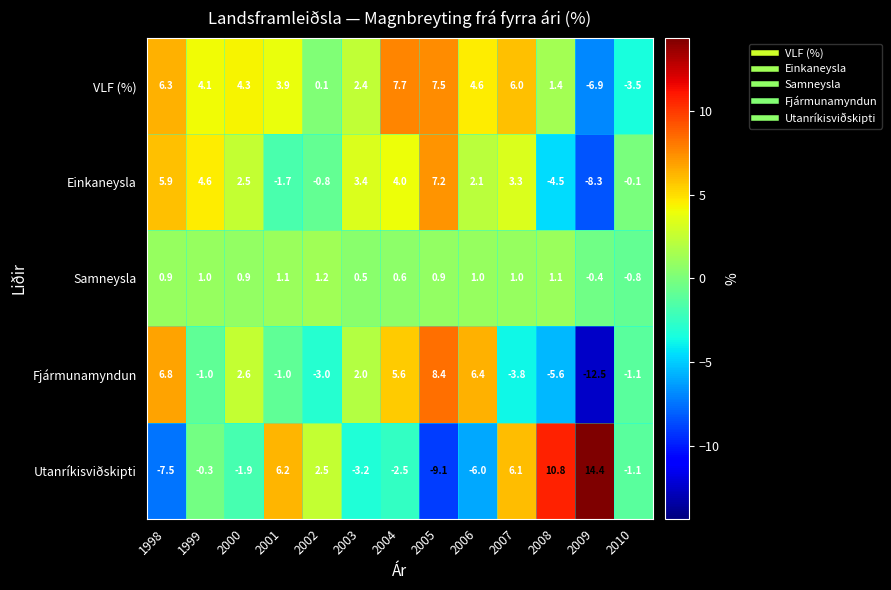

What is the average value of the Fjármunamyndun series?

0.3